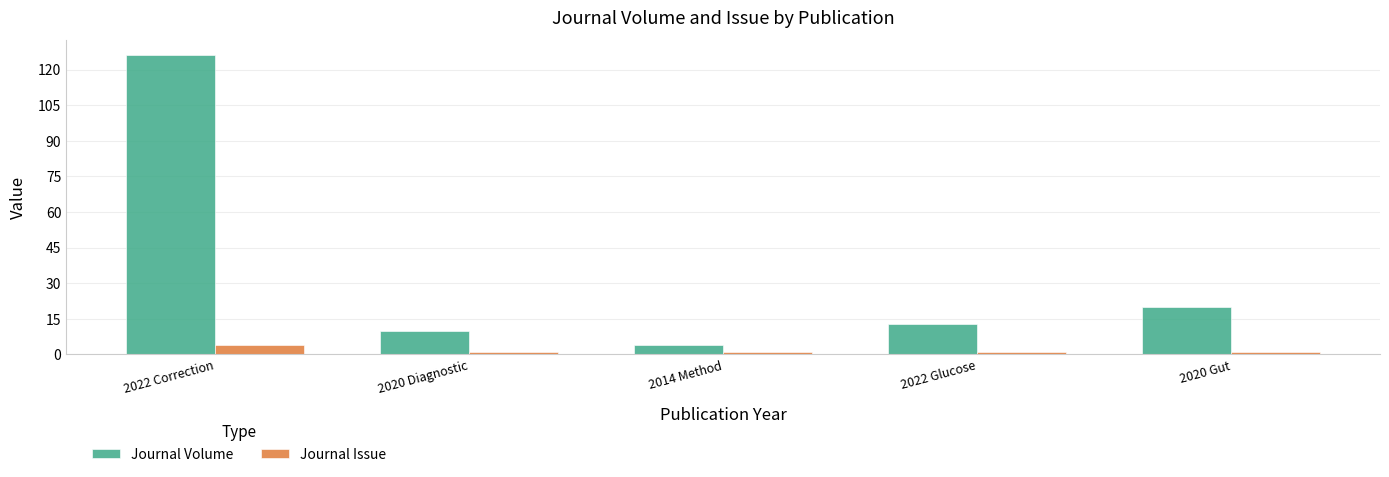

How many categories are shown in the chart?

5